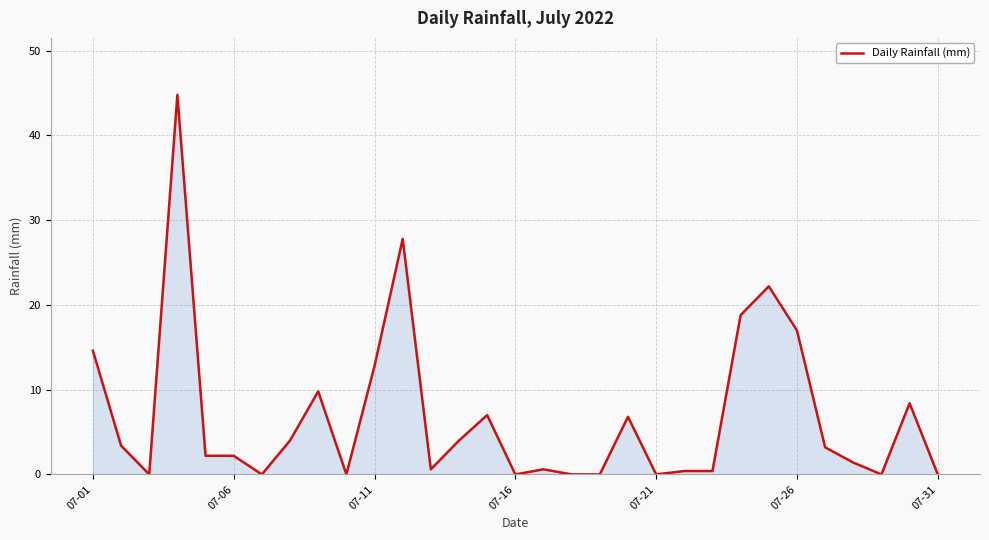

Does the chart have visible grid lines?

Yes